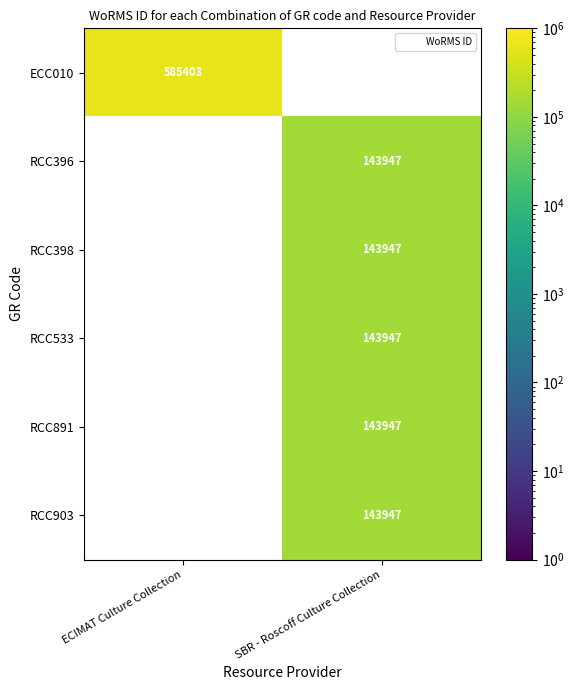

At how many categories does at least one series exceed 263445?

1